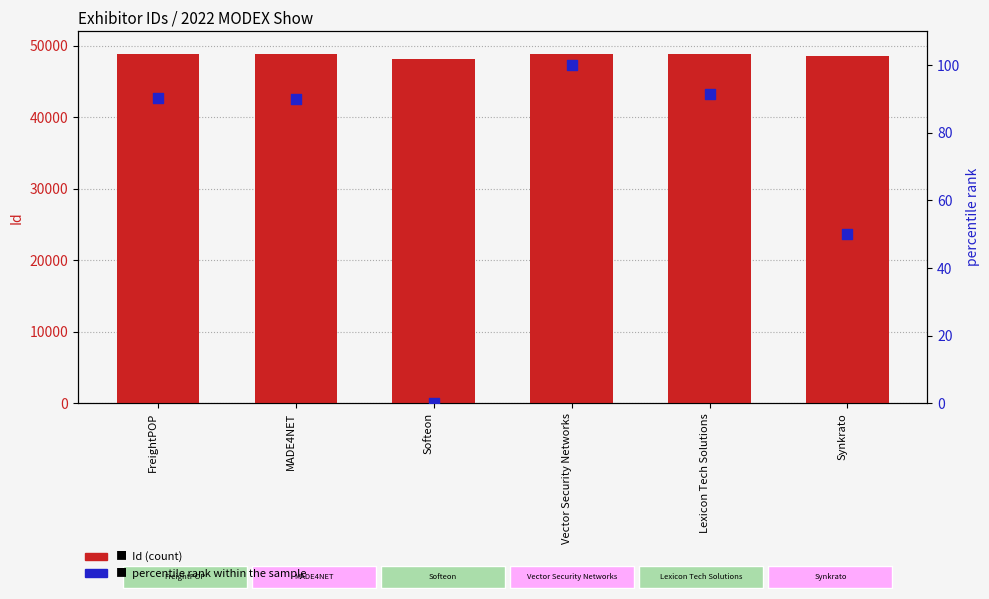

Which series has the largest Y range (max minus min)?

Id (count)